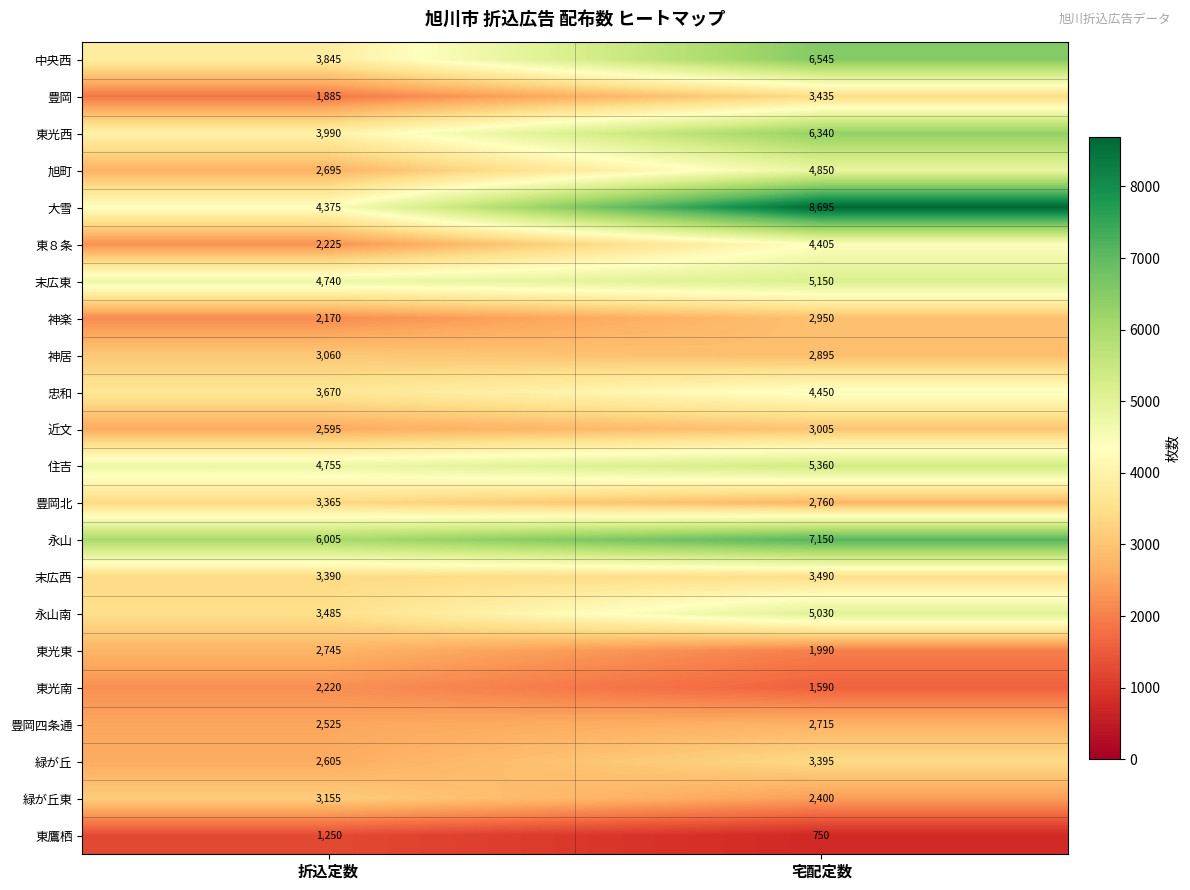

Read the 東光南 value at 折込定数, to the nearest 100.

2200